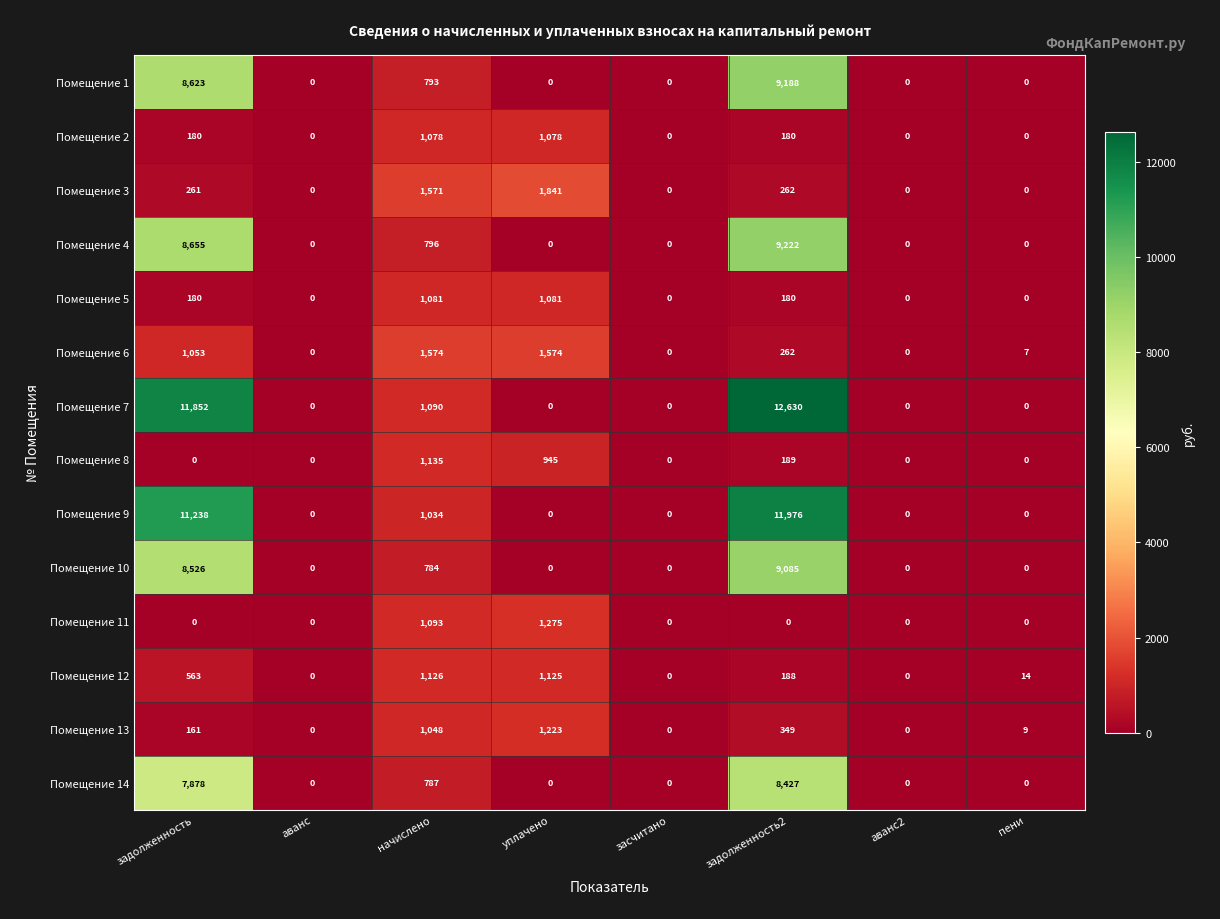

Rank the series by their maximum value, from highest to lowest.

Помещение 7, Помещение 9, Помещение 4, Помещение 1, Помещение 10, Помещение 14, Помещение 3, Помещение 6, Помещение 11, Помещение 13, Помещение 8, Помещение 12, Помещение 5, Помещение 2